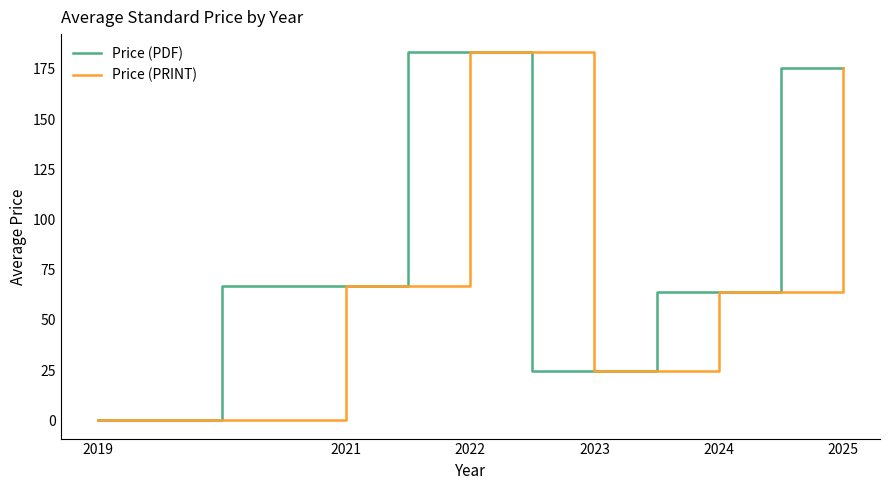

True or false: Price (PDF) has a value of -120.7 at 2019.

False